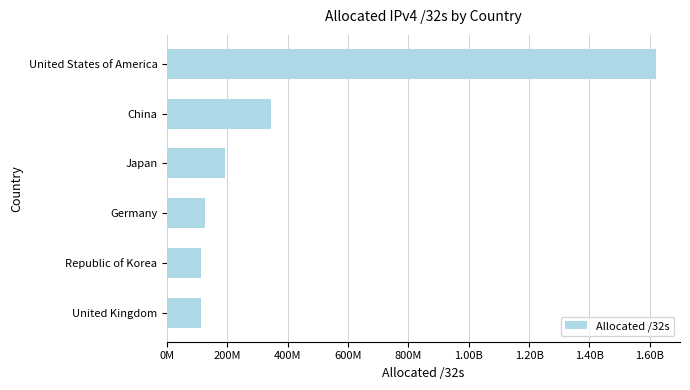

Are the bars horizontal?

Yes